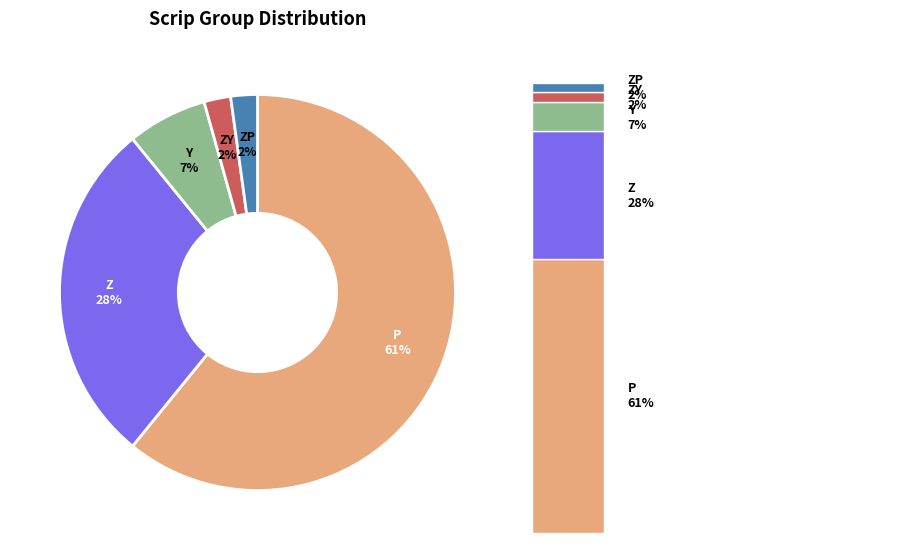

Count the number of slices in the pie.

5